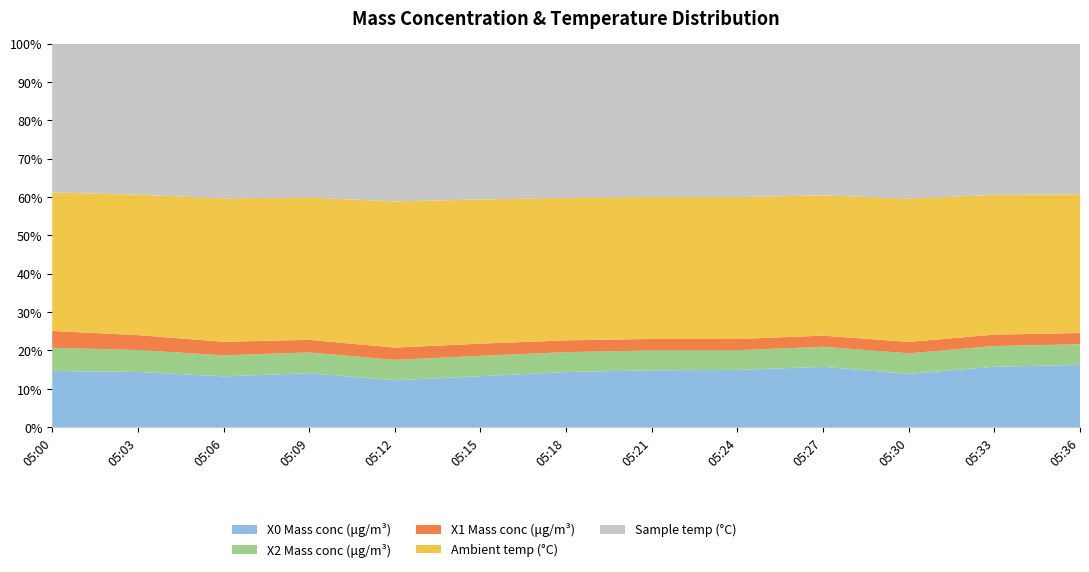

Reading right to left, transcribe all the data shown in this chart.

X0 Mass conc (μg/m³): 05:36=9.9	05:33=9.6	05:30=8.2	05:27=9.6	05:24=9.0	05:21=8.9	05:18=8.7	05:15=8.0	05:12=7.2	05:09=8.6	05:06=8.1	05:03=9.0	05:00=9.3
X2 Mass conc (μg/m³): 05:36=3.3	05:33=3.3	05:30=3.2	05:27=3.2	05:24=3.1	05:21=3.1	05:18=3.1	05:15=3.2	05:12=3.2	05:09=3.3	05:06=3.3	05:03=3.6	05:00=3.8
X1 Mass conc (μg/m³): 05:36=1.8	05:33=1.8	05:30=1.8	05:27=1.8	05:24=1.8	05:21=1.8	05:18=1.9	05:15=1.9	05:12=1.9	05:09=2.0	05:06=2.2	05:03=2.4	05:00=2.8
Ambient temp (°C): 05:36=22.0	05:33=22.1	05:30=22.2	05:27=22.3	05:24=22.3	05:21=22.3	05:18=22.4	05:15=22.5	05:12=22.6	05:09=22.7	05:06=22.8	05:03=22.9	05:00=22.9
Sample temp (°C): 05:36=23.9	05:33=23.9	05:30=24.0	05:27=24.1	05:24=24.1	05:21=24.1	05:18=24.2	05:15=24.3	05:12=24.4	05:09=24.5	05:06=24.6	05:03=24.6	05:00=24.6